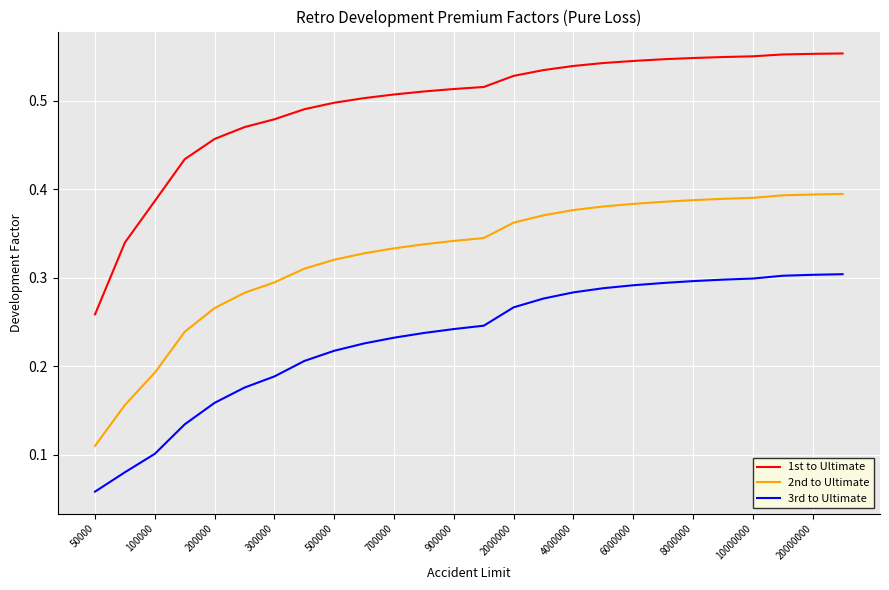

True or false: 1st to Ultimate and 2nd to Ultimate cross at least once.

False